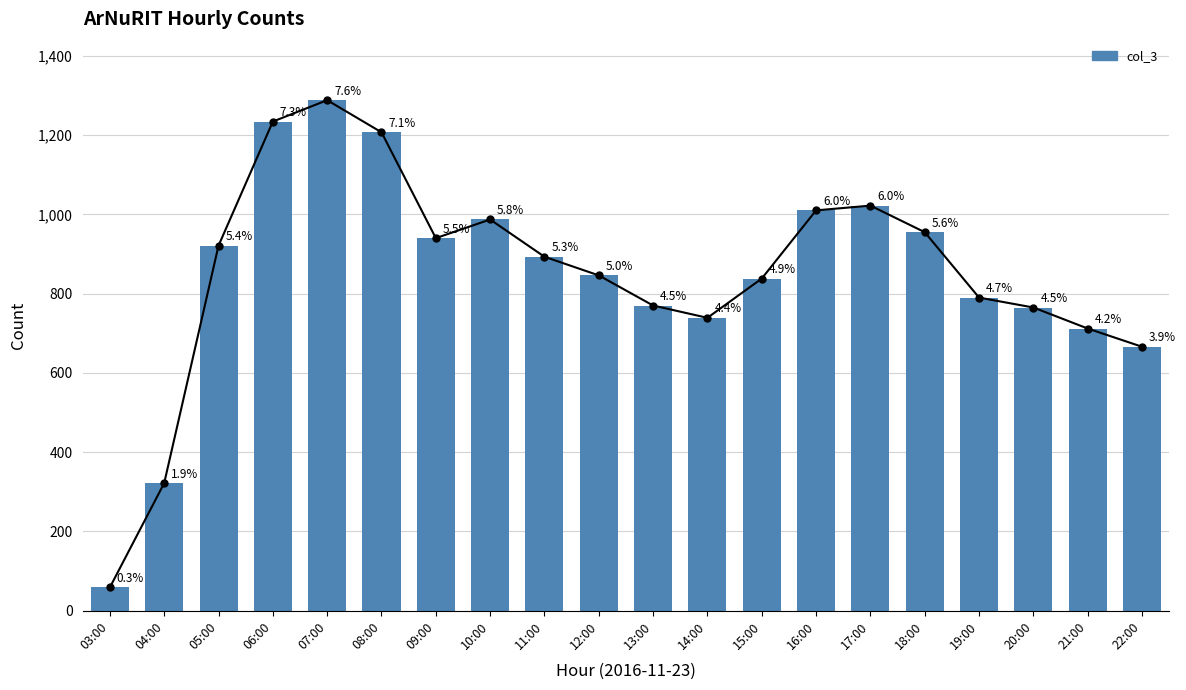

True or false: the data shows 940 at 09:00.

True